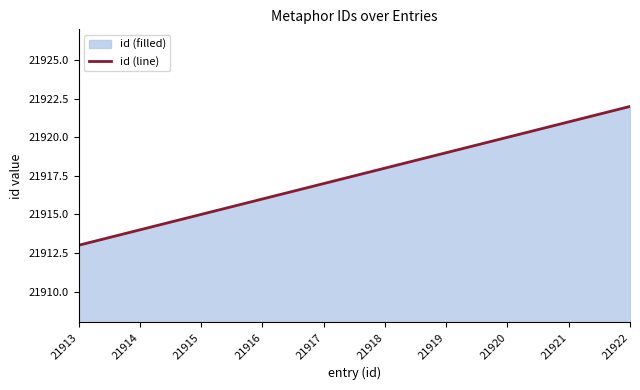

List the labels in order of value, smallest first.

21913, 21914, 21915, 21916, 21917, 21918, 21919, 21920, 21921, 21922